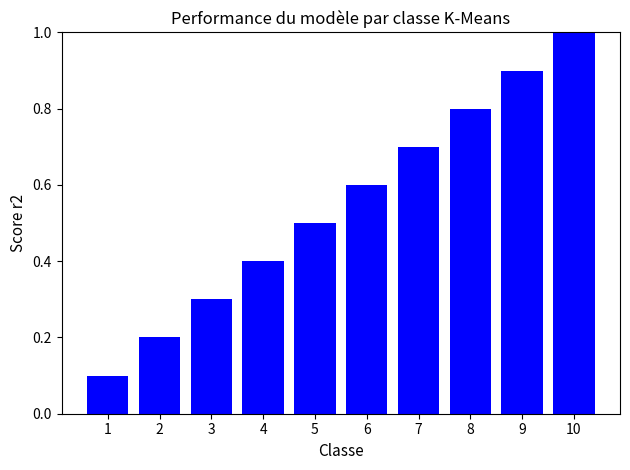

What is the difference between the maximum and second lowest values?

0.8